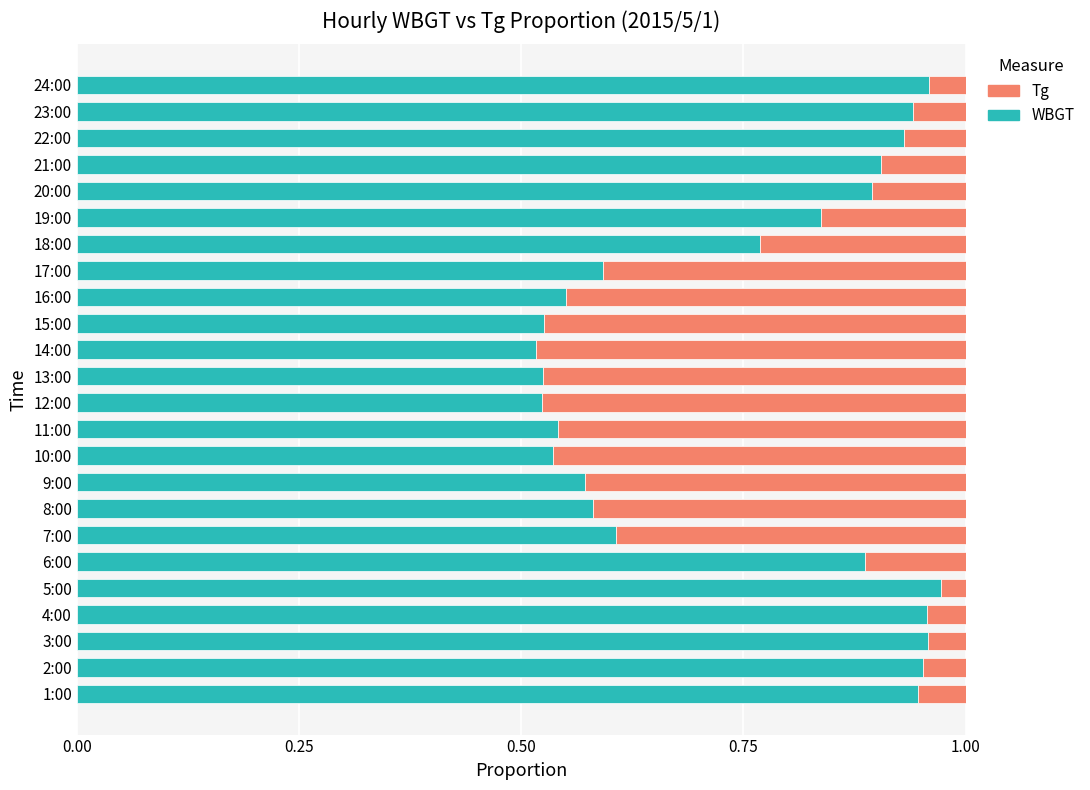

True or false: WBGT has a value of 0.9 at 6:00.

True